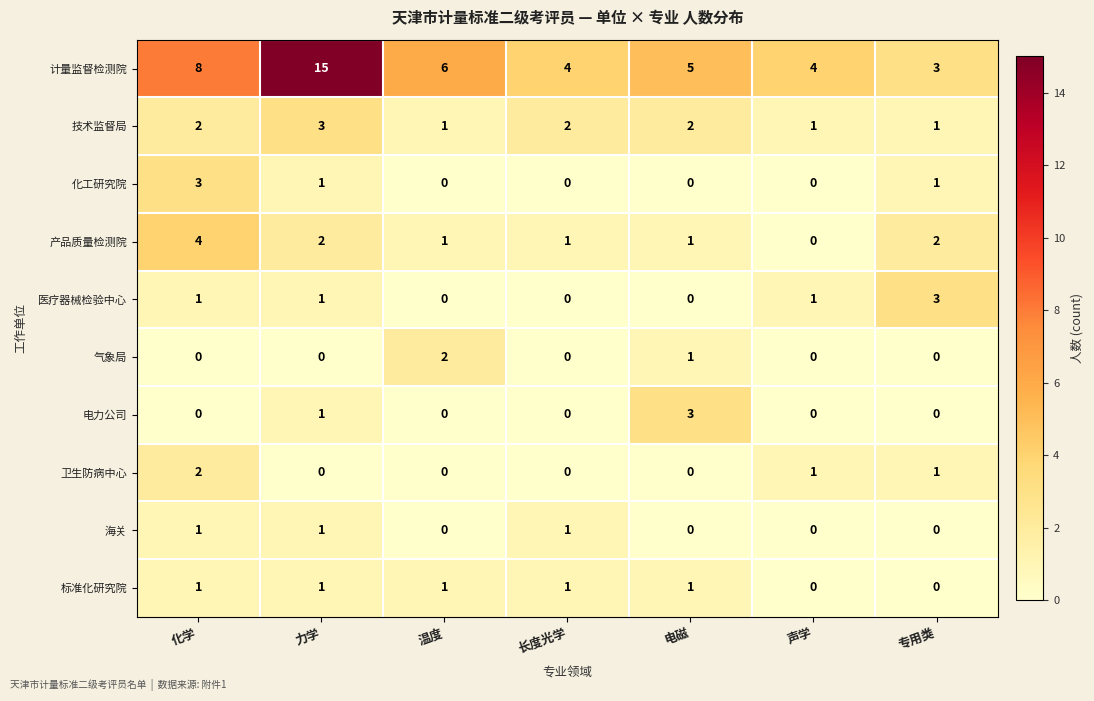

Which series has the largest total across all categories?

计量监督检测院